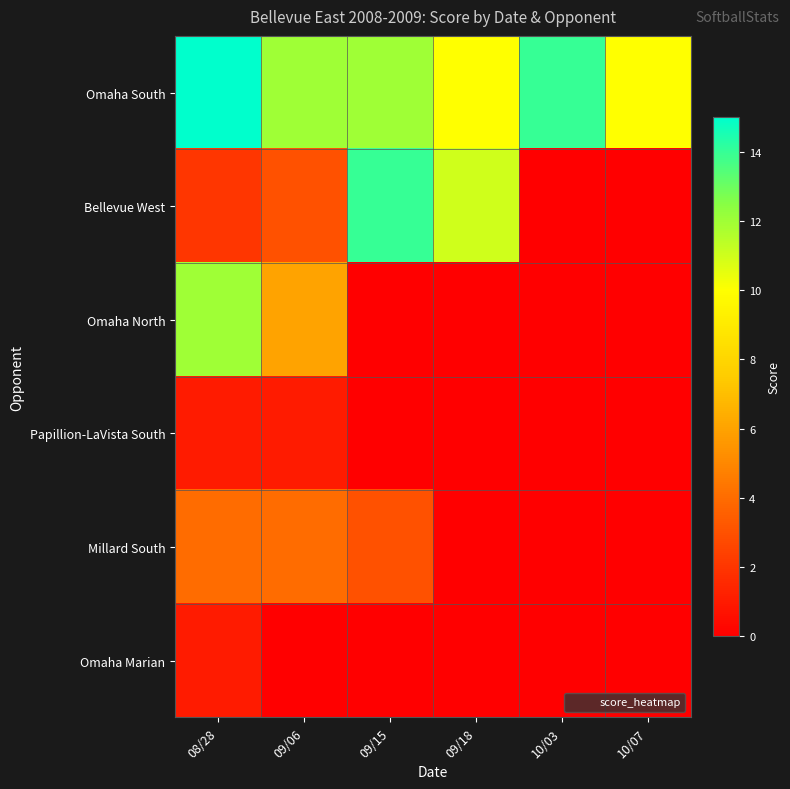

Reading left to right, transcribe all the data shown in this chart.

Omaha South: 08/28=15	09/06=12	09/15=12	09/18=10	10/03=14	10/07=10
Bellevue West: 08/28=2	09/06=3	09/15=14	09/18=11	10/03=0	10/07=0
Omaha North: 08/28=12	09/06=6	09/15=0	09/18=0	10/03=0	10/07=0
Papillion-LaVista South: 08/28=1	09/06=1	09/15=0	09/18=0	10/03=0	10/07=0
Millard South: 08/28=4	09/06=4	09/15=3	09/18=0	10/03=0	10/07=0
Omaha Marian: 08/28=1	09/06=0	09/15=0	09/18=0	10/03=0	10/07=0